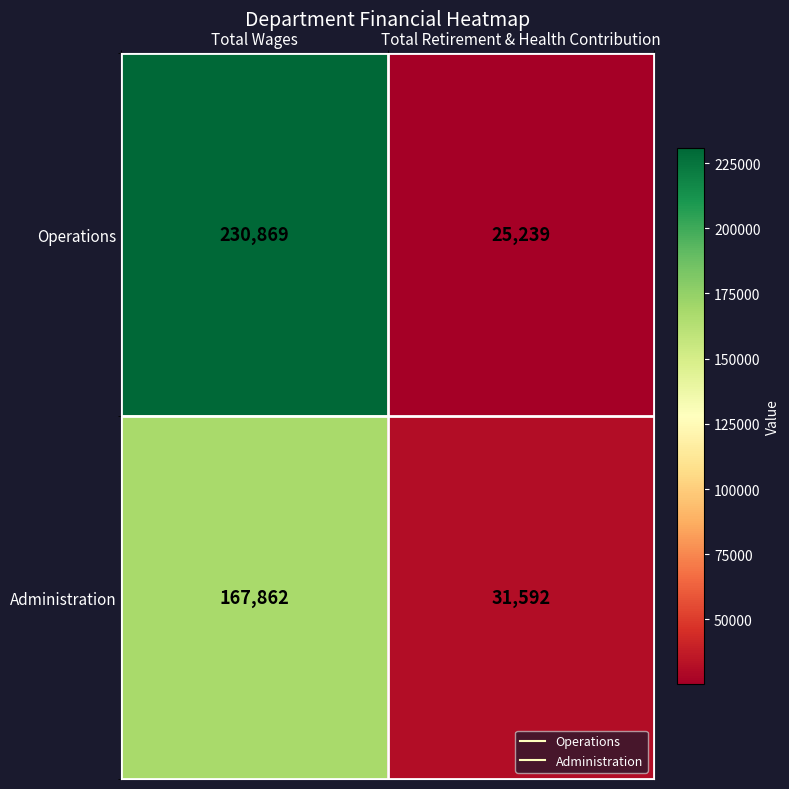

What is the minimum value shown in the chart?

25239